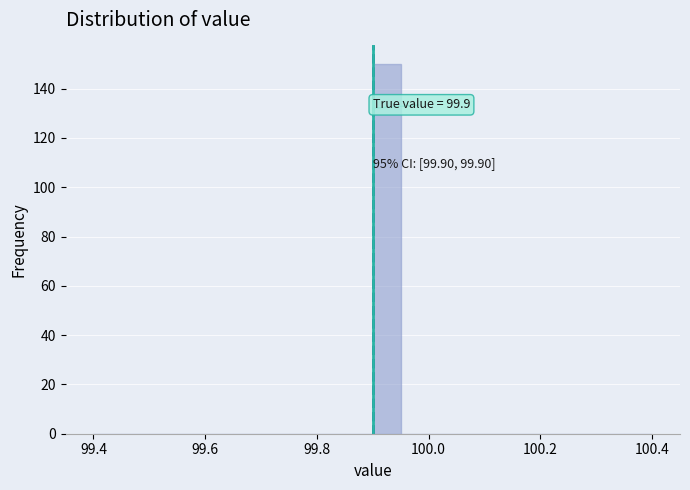

Around what value on the x-axis is the tallest bar? Give the approximate position of its centre, as read against the axis.

99.92